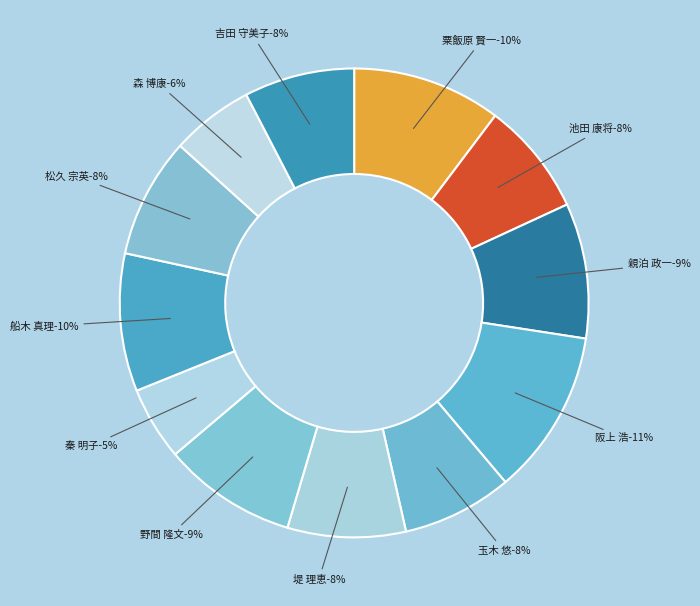

Which slice is the largest?

阪上 浩